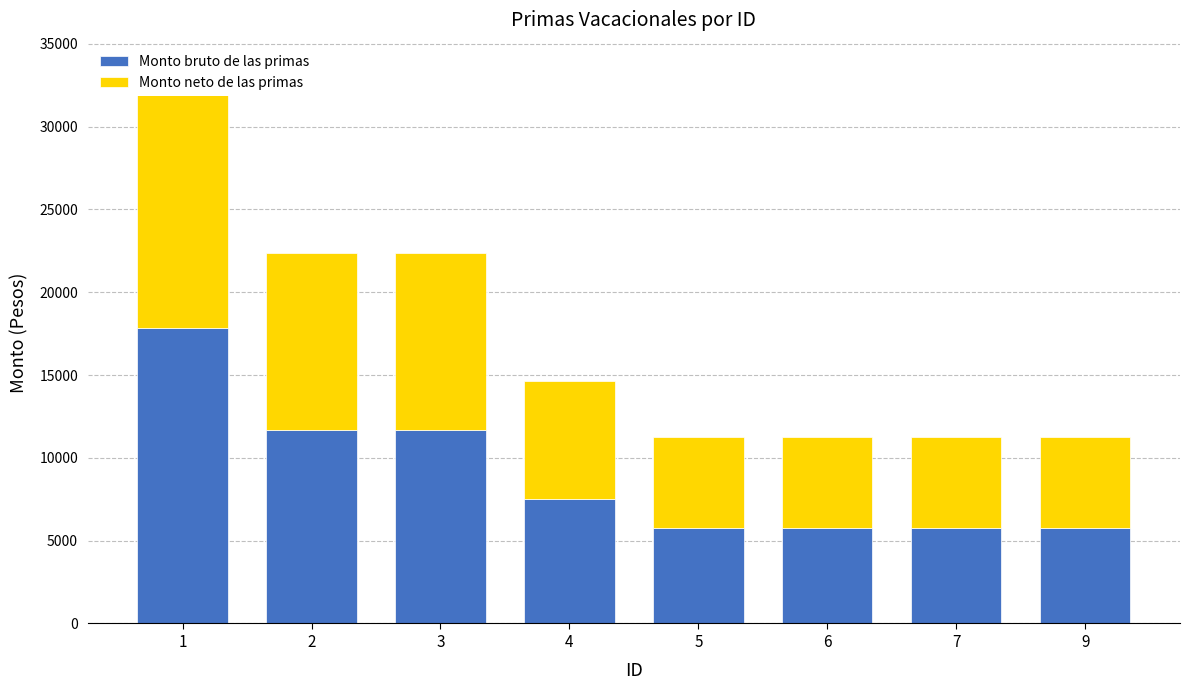

What are all the series names shown in the legend?

Monto bruto de las primas, Monto neto de las primas